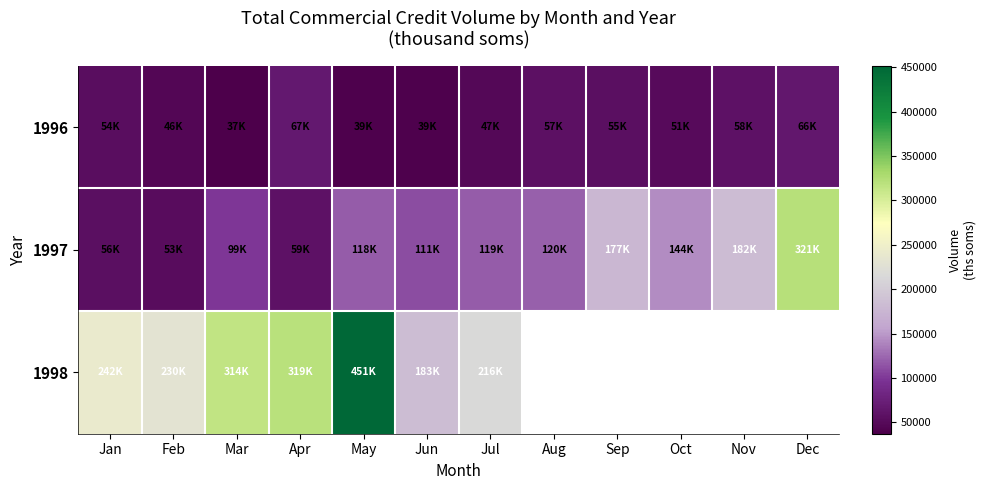

Reading left to right, what are all the values shown in this chart?

1996: Jan=54428.0	Feb=45653.5	Mar=37106.3	Apr=66848.3	May=39034.3	Jun=38953.6	Jul=47240.1	Aug=57133.4	Sep=55070.4	Oct=50828.8	Nov=58241.7	Dec=65604.1
1997: Jan=55700.1	Feb=52519.9	Mar=98752.0	Apr=58672.5	May=118484.9	Jun=110883.5	Jul=119101.9	Aug=120063.2	Sep=177335.6	Oct=143930.1	Nov=182181.1	Dec=320566.6
1998: Jan=241890.4	Feb=230325.5	Mar=314207.4	Apr=319374.7	May=451460.7	Jun=182816.4	Jul=215605.9	Aug=0.0	Sep=0.0	Oct=0.0	Nov=0.0	Dec=0.0